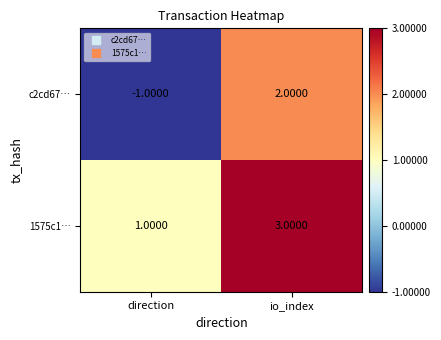

Rank the series by their maximum value, from lowest to highest.

c2cd67…, 1575c1…